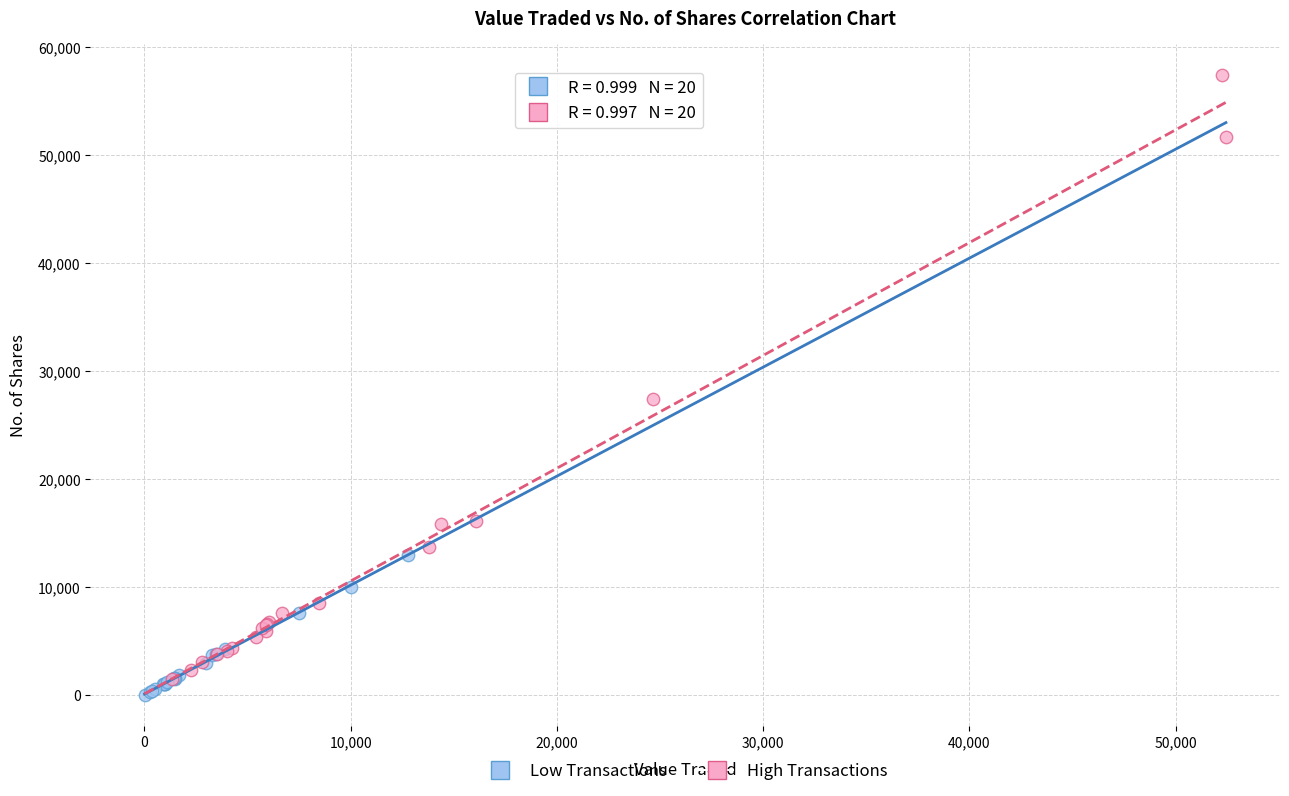

Which series reaches the maximum Y coordinate?

High Transactions